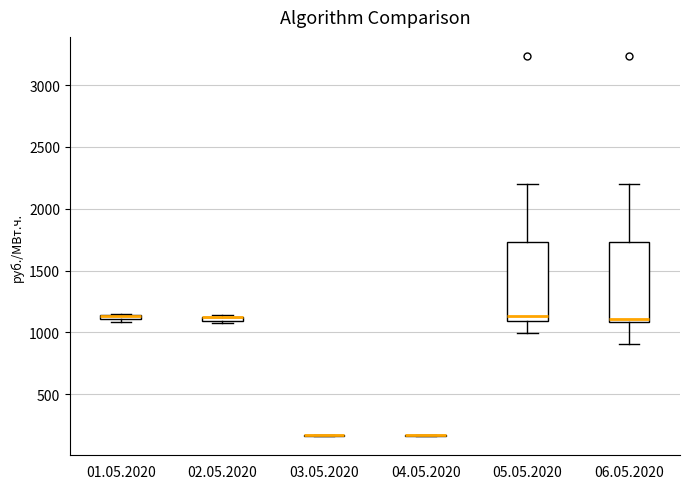

Where is the lower edge of the box for 01.05.2020 on the y-axis? The values are not printed on the chart, so give them approximately, as read against the axis.

1100